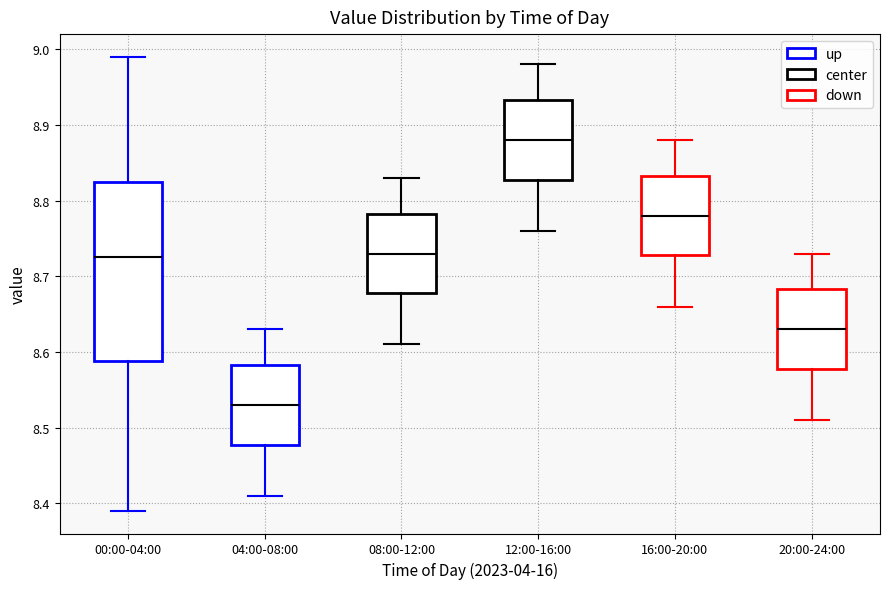

Reading left to right, transcribe this box plot: for each box, give where its median line is, the range the box spans, and where its two whiskers end, as read against the y-axis. The values are not printed on the chart, so give them approximately, as read against the axis.

00:00-04:00: median 8.73, box 8.59 to 8.83, whiskers 8.39 to 8.99
04:00-08:00: median 8.53, box 8.48 to 8.58, whiskers 8.41 to 8.63
08:00-12:00: median 8.73, box 8.68 to 8.78, whiskers 8.61 to 8.83
12:00-16:00: median 8.88, box 8.83 to 8.93, whiskers 8.76 to 8.98
16:00-20:00: median 8.78, box 8.73 to 8.83, whiskers 8.66 to 8.88
20:00-24:00: median 8.63, box 8.58 to 8.68, whiskers 8.51 to 8.73